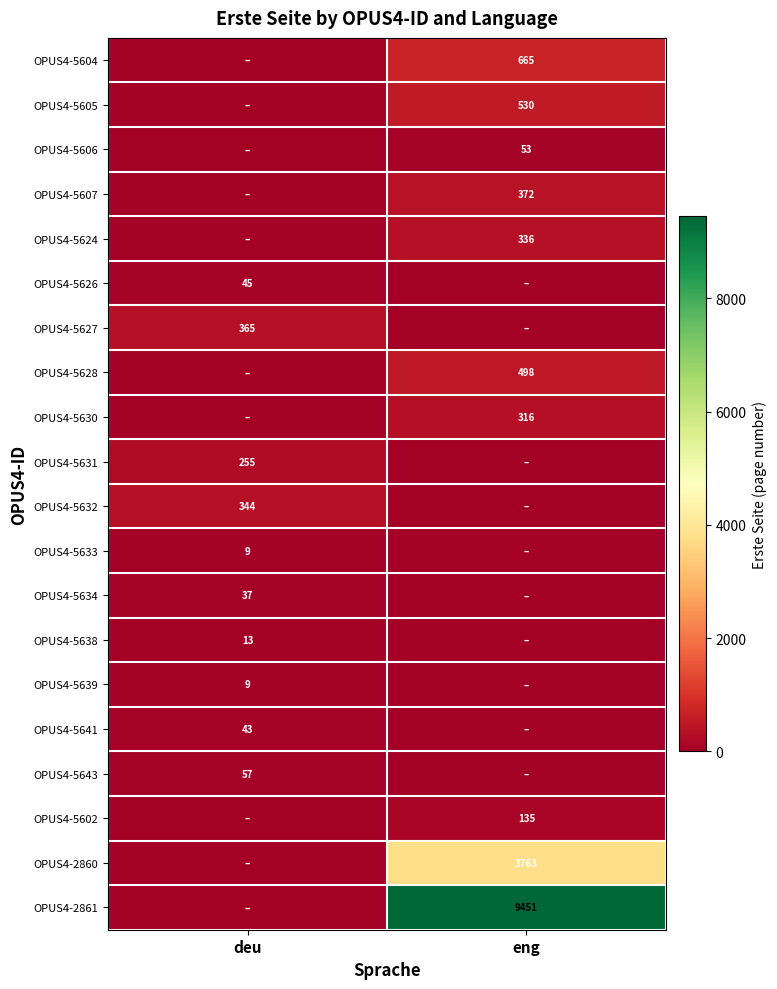

True or false: OPUS4-2861 has a value of 9451 at eng.

True